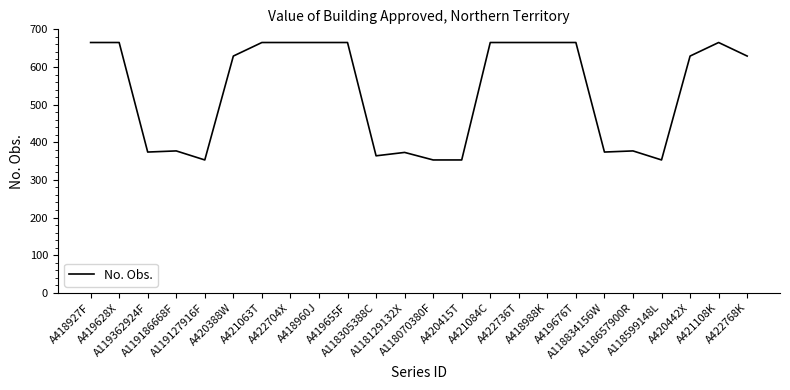

What is the smallest value displayed?

353